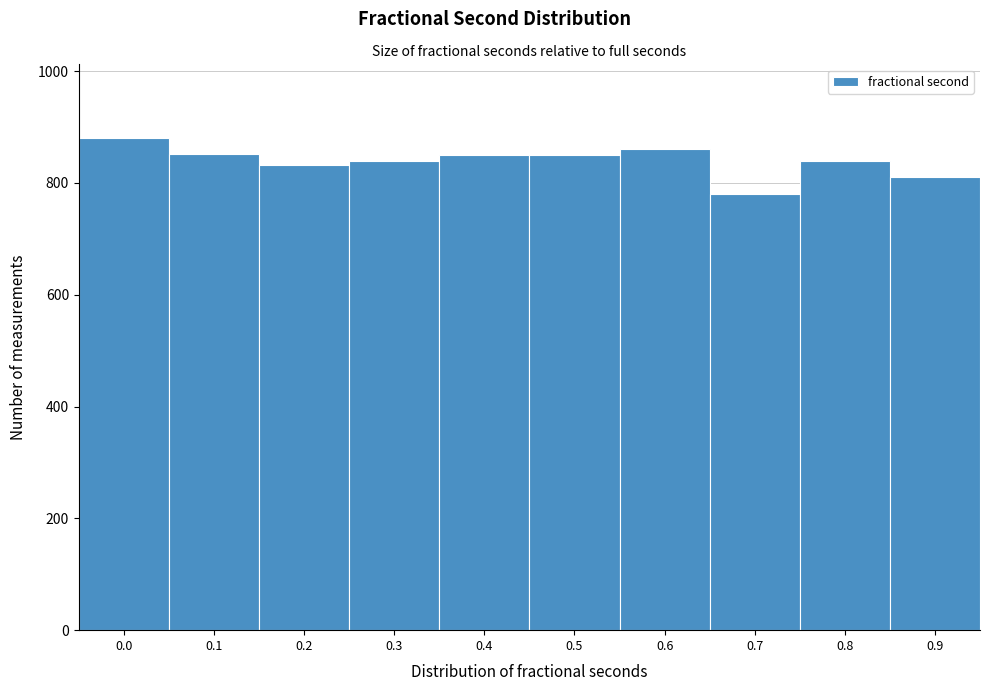

Approximately how many times larger is the value at 0.6 compared to 0.7?

1.1